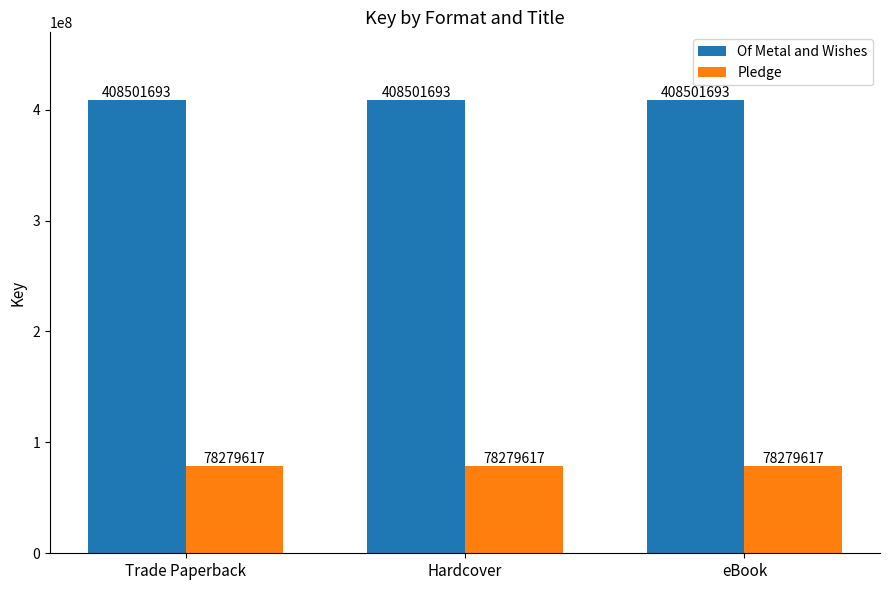

What is the spread (max minus min) of values at Hardcover?

330222076